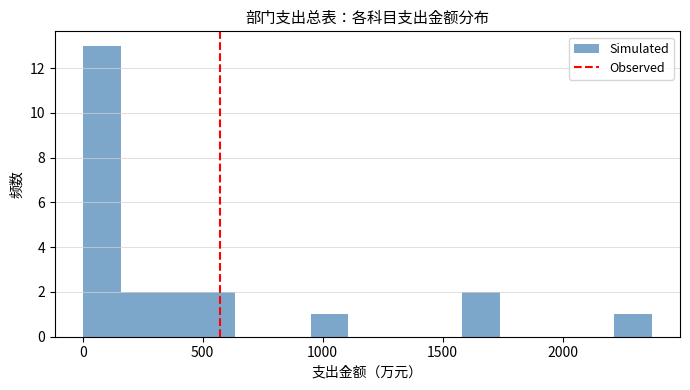

Around what value on the x-axis is the tallest bar? Give the approximate position of its centre, as read against the axis.

100